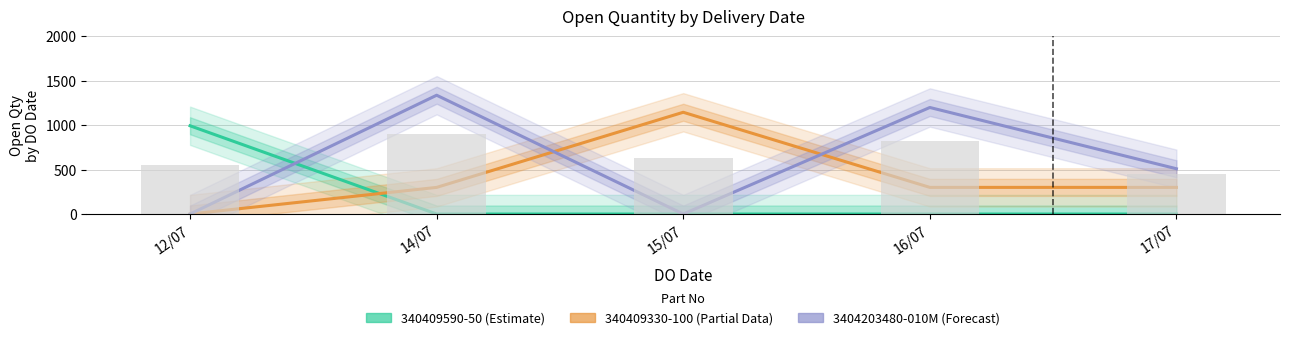

What is the difference between the highest and lowest values at 15/07?

1146